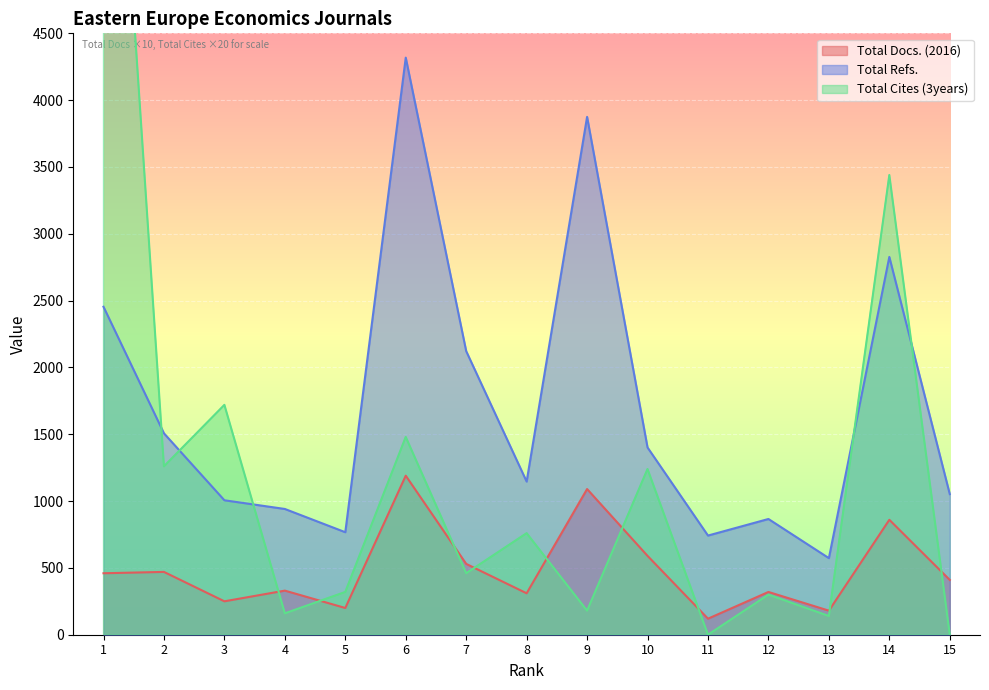

The Total Docs. (2016) series shows 264 at 5. True or false?

False